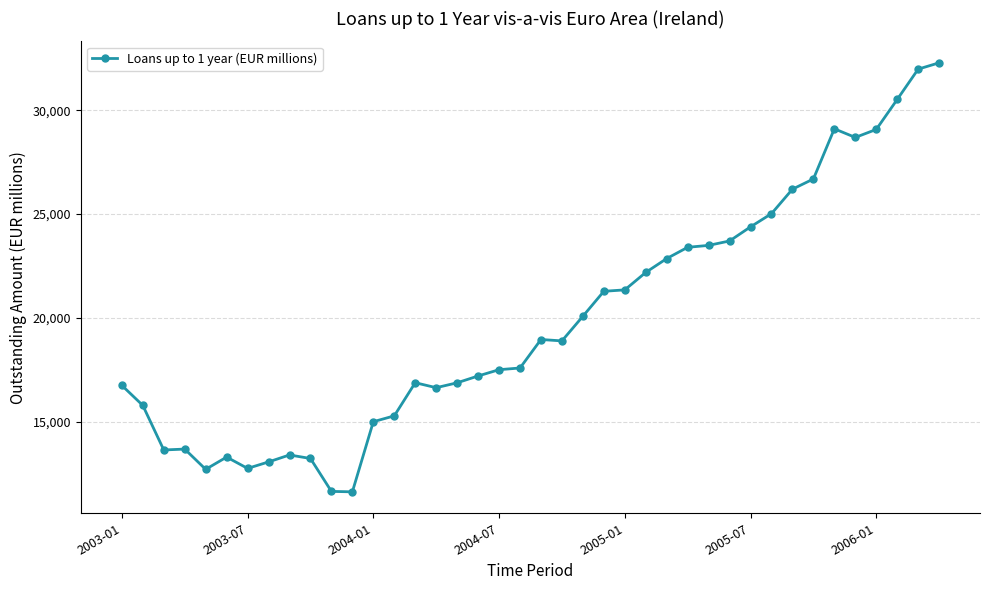

What is the greatest value displayed?

32282